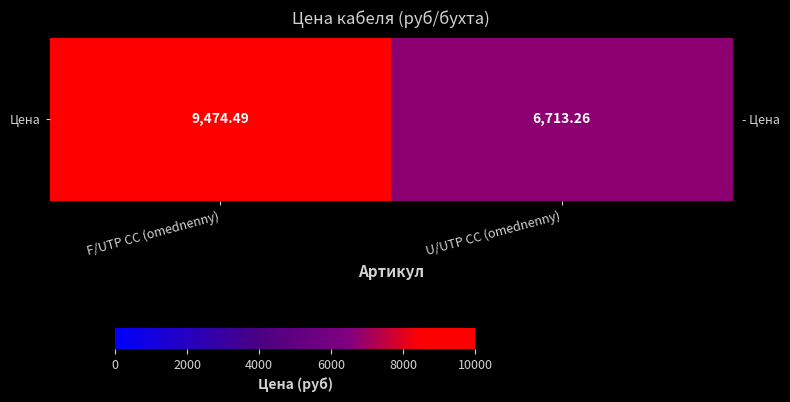

Where does the data first go above 9474?

F/UTP CC (omednenny)